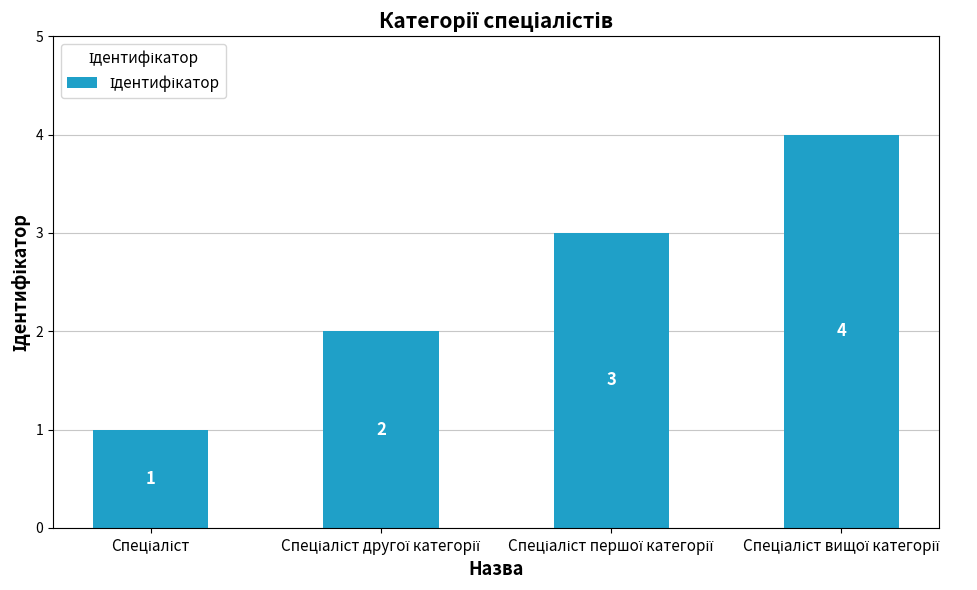

Count the values in the range 2 to 4.

3